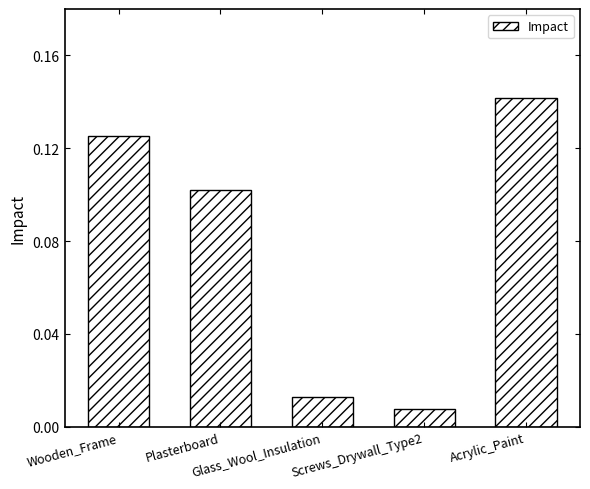

What is the sum of all values?

0.4